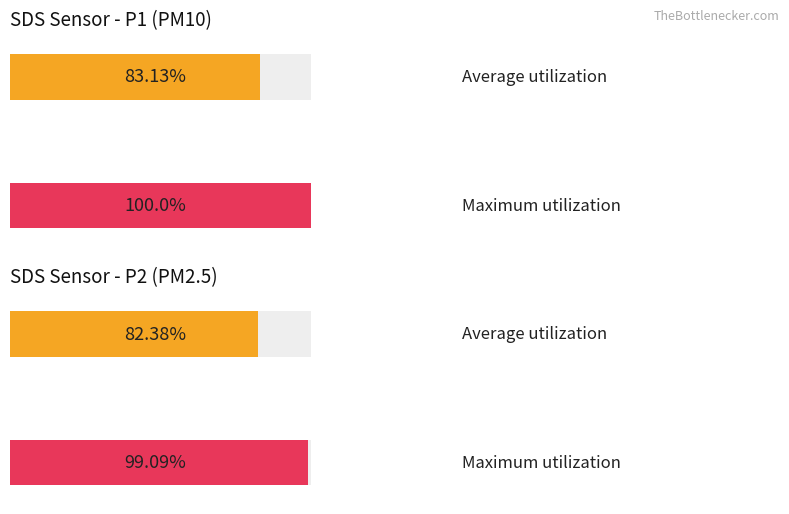

Rank the series by their maximum value, from highest to lowest.

SDS_P1, SDS_P2